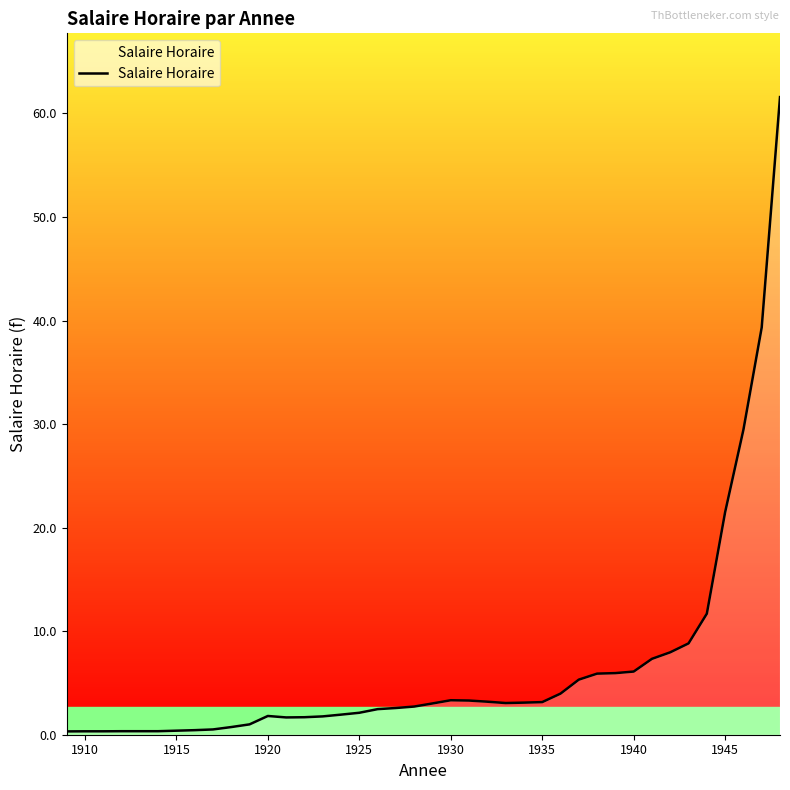

What is the maximum value shown in the chart?

61.6